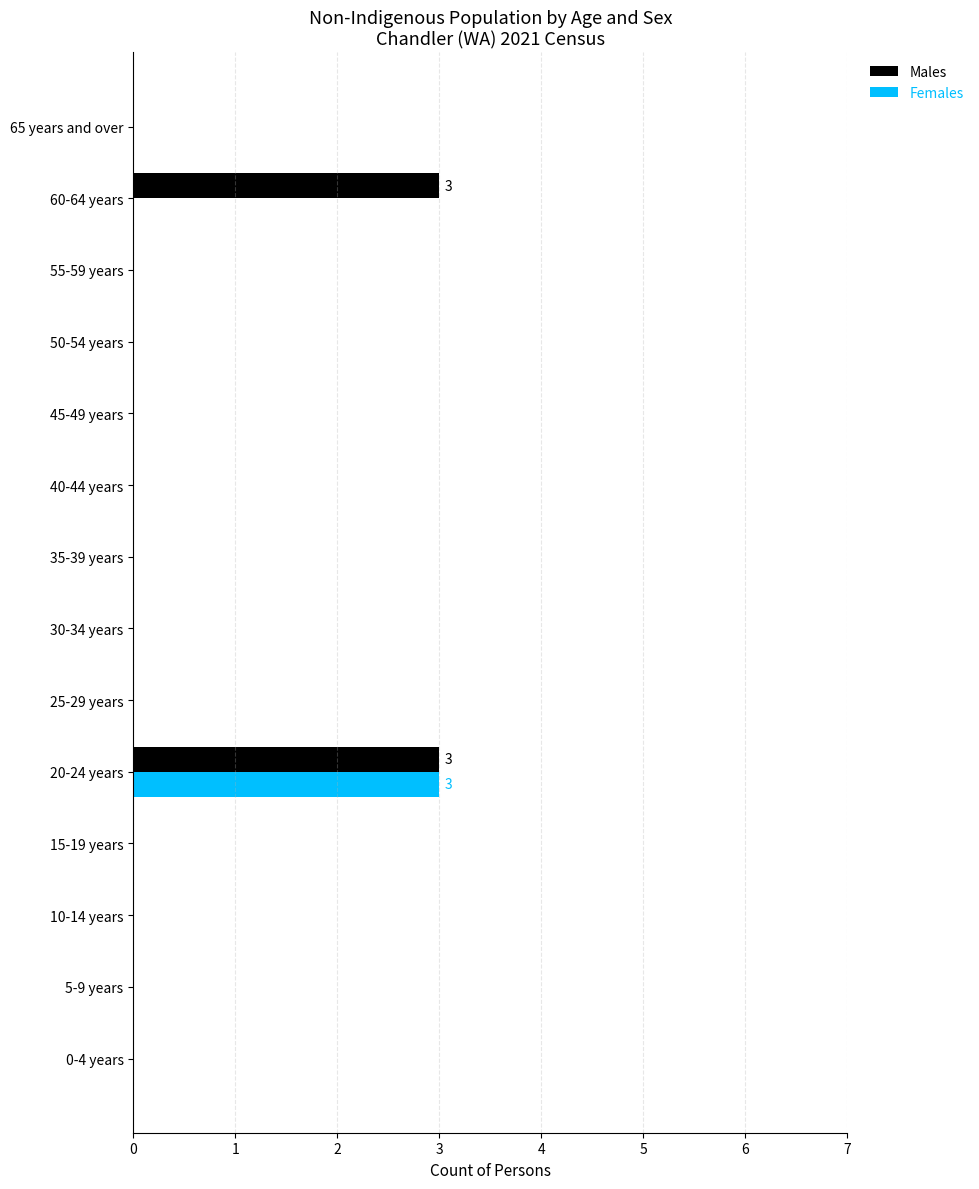

At which category is the sum across all series the highest?

20-24 years